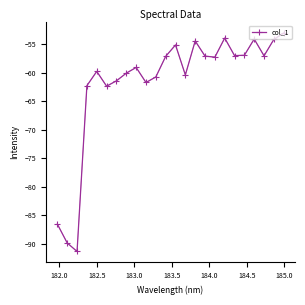

What is the smallest value displayed?

-91.4